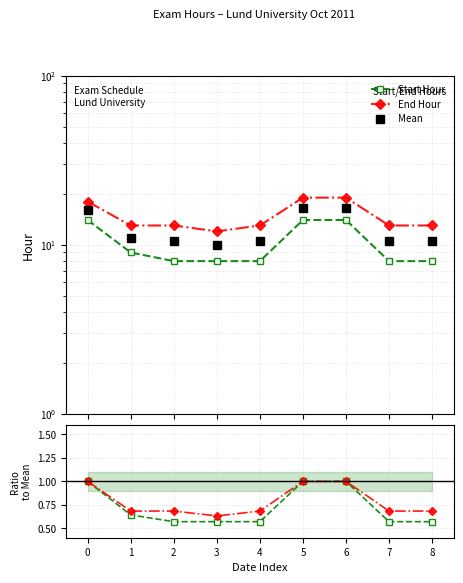

What are all the series names shown in the legend?

Start Hour, End Hour, Mean